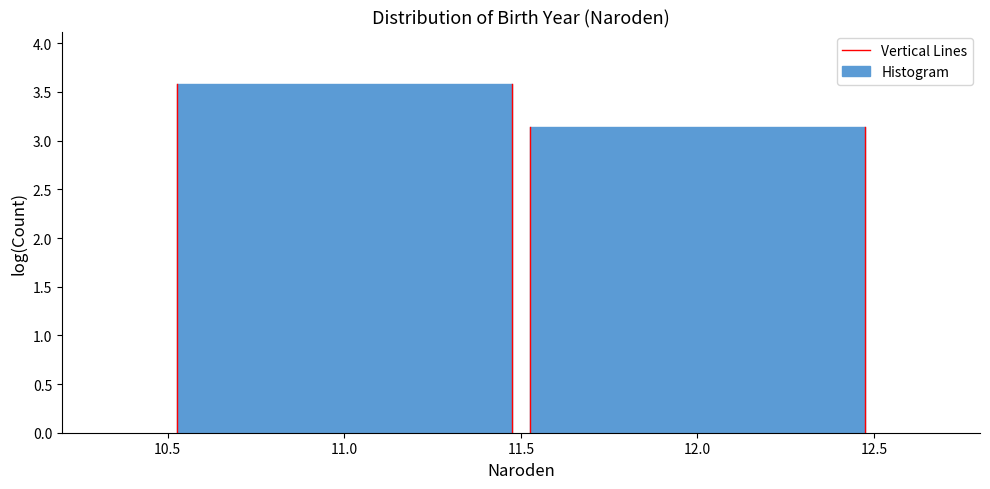

Reading left to right, list every bar in this chart as the range it spans on the x-axis followed by its height. The values are not printed on the chart, so give them approximately, as read against the axis.

10.5 to 11.5: 3.60
11.5 to 12.5: 3.15